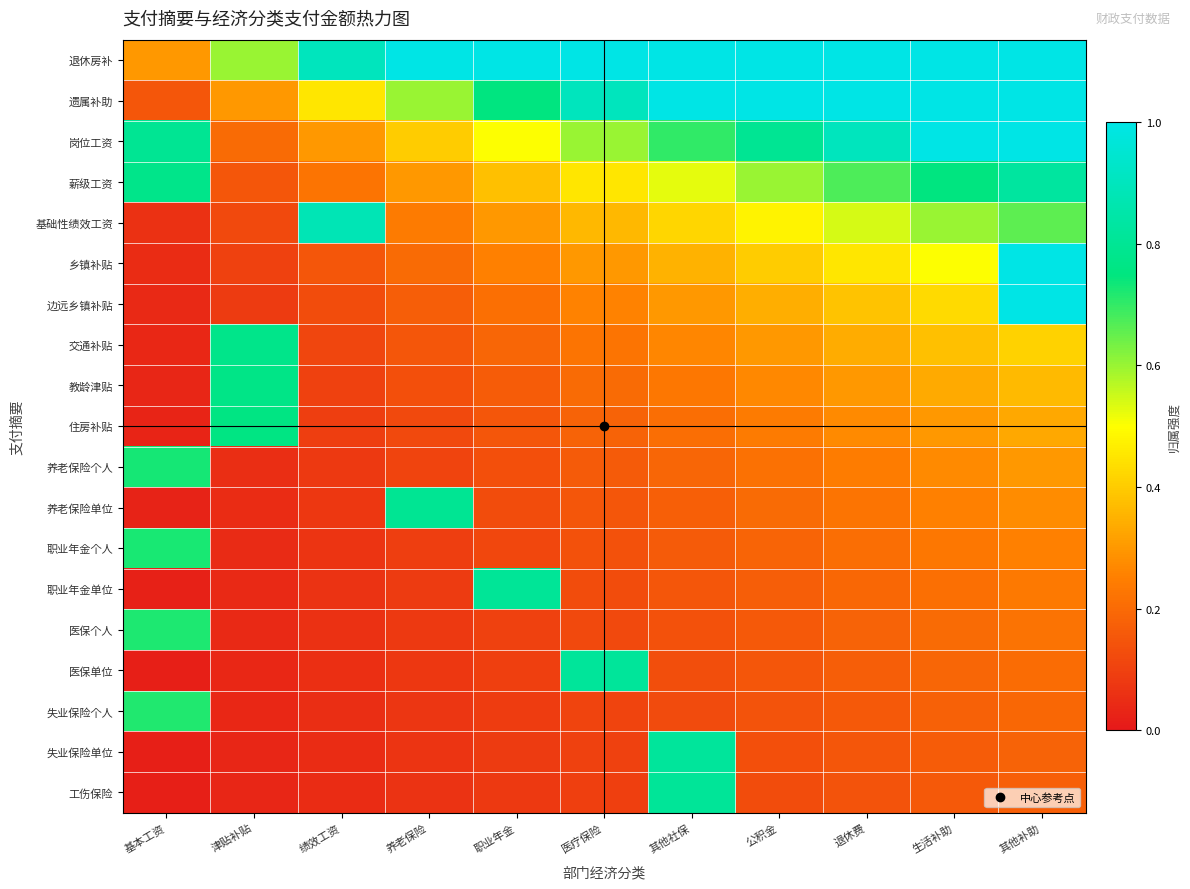

Which label corresponds to the smallest value in the chart?

基本工资